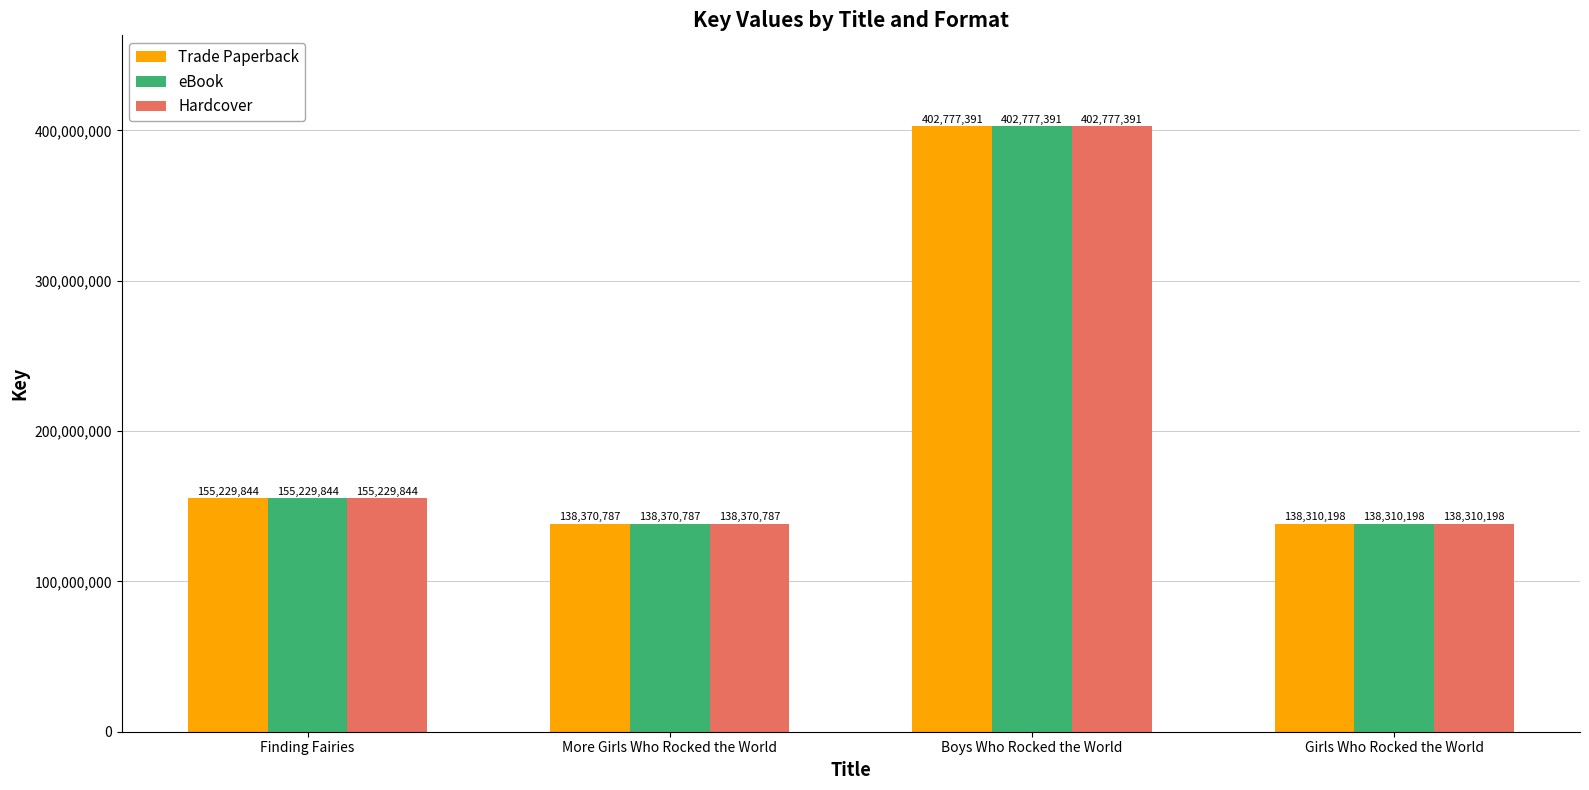

The value of eBook at Finding Fairies is 227559156. True or false?

False